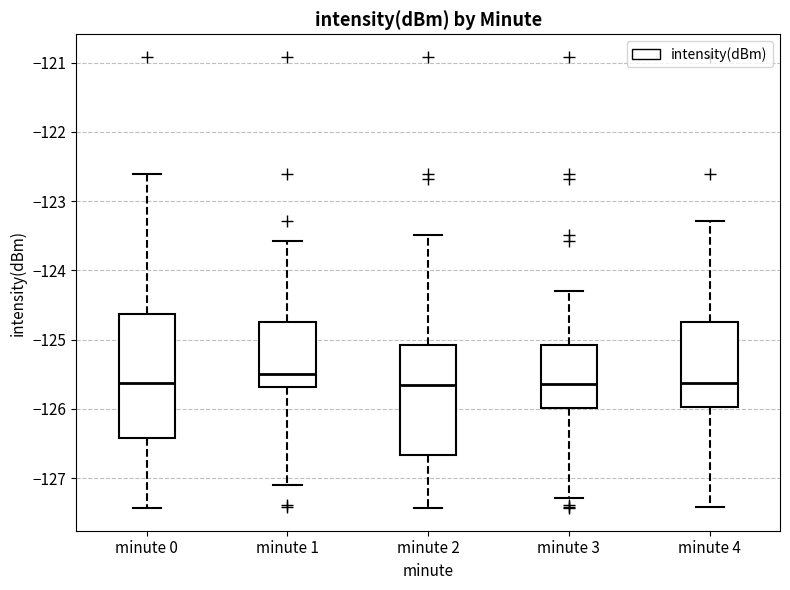

Which box's median line is the highest?

minute 1